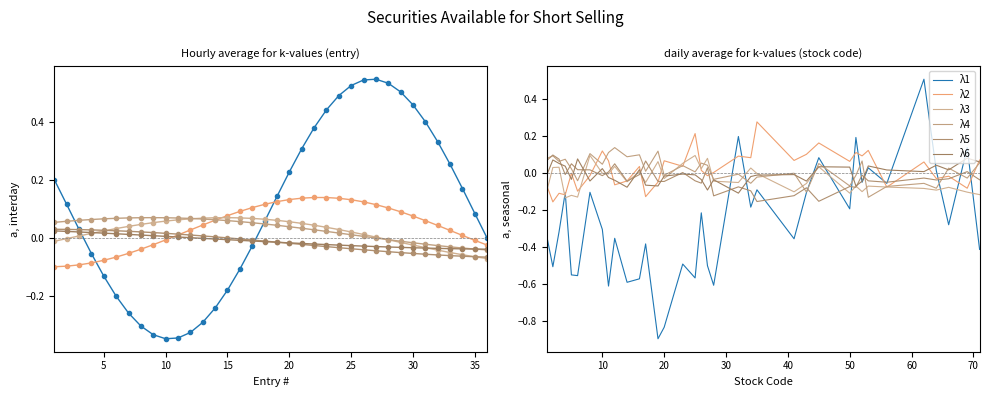

How many values in λ1 are above zero?

7